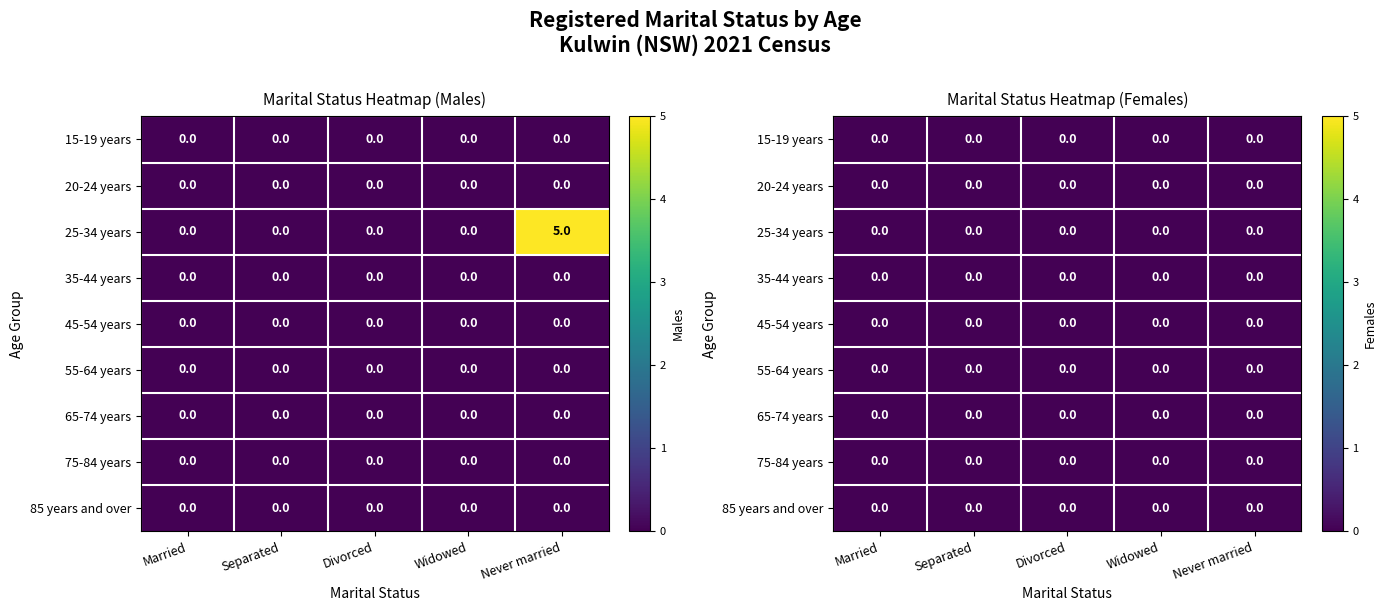

Which has a higher value, 25-34 years or 35-44 years?

25-34 years